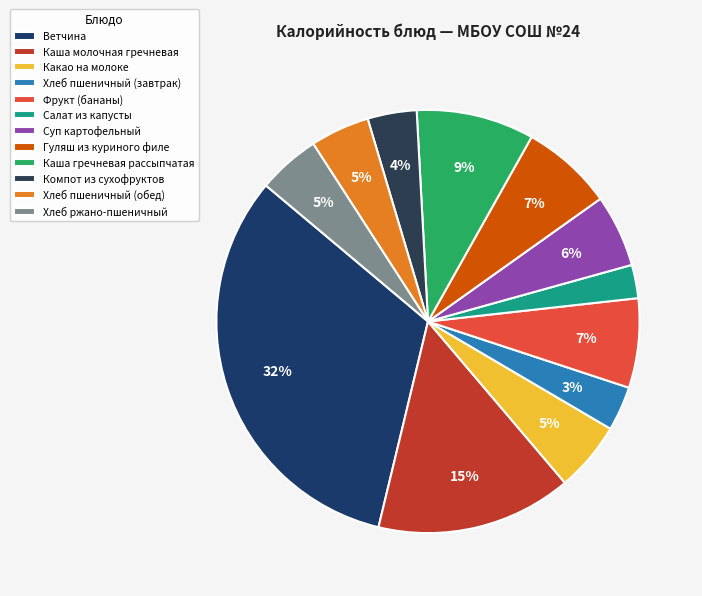

True or false: Каша гречневая рассыпчатая accounts for 1% of the total.

False